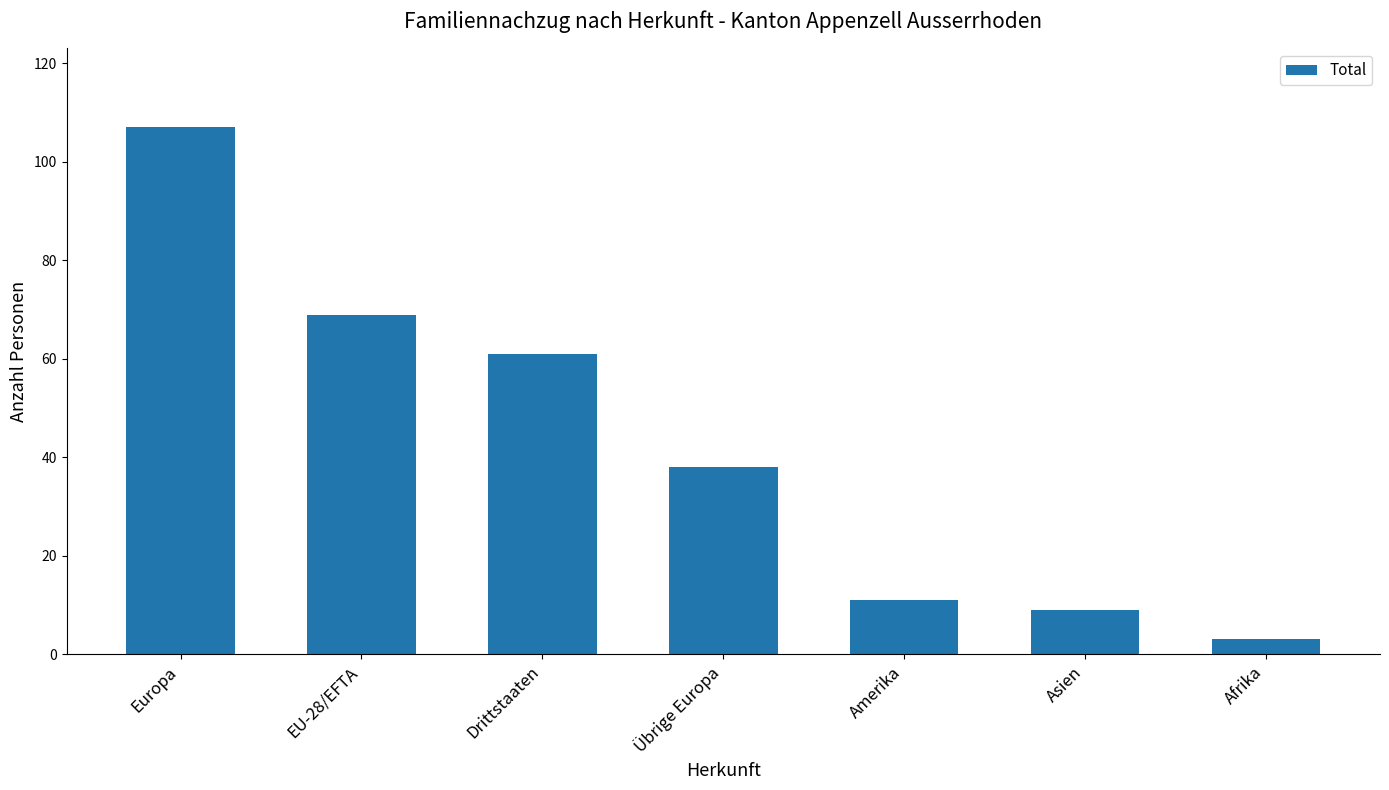

Rank the categories by value from highest to lowest.

Europa, EU-28/EFTA, Drittstaaten, Übrige Europa, Amerika, Asien, Afrika